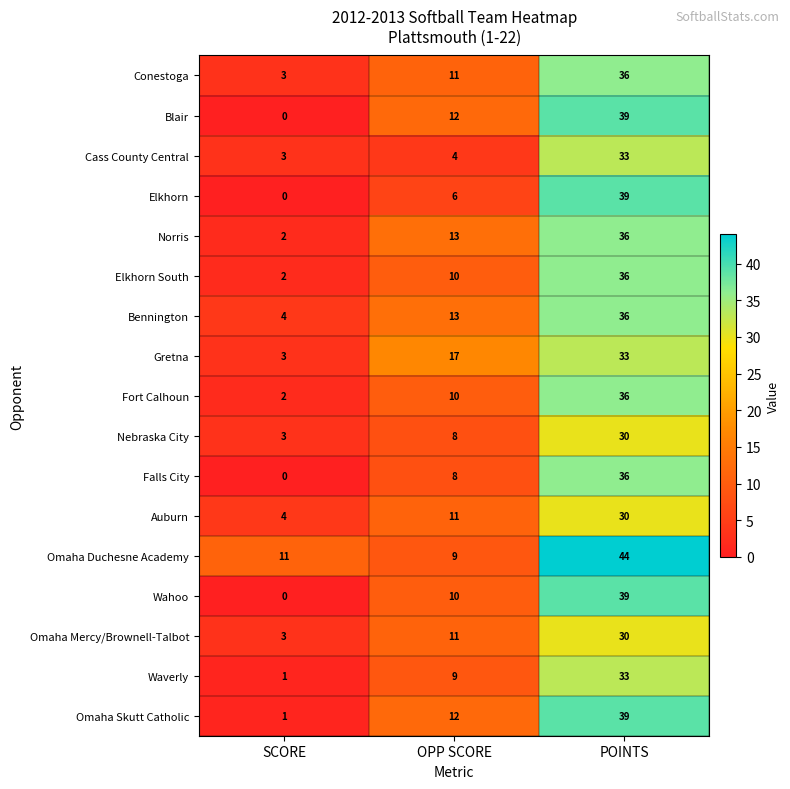

Rank the categories by Gretna value from lowest to highest.

SCORE, OPP SCORE, POINTS